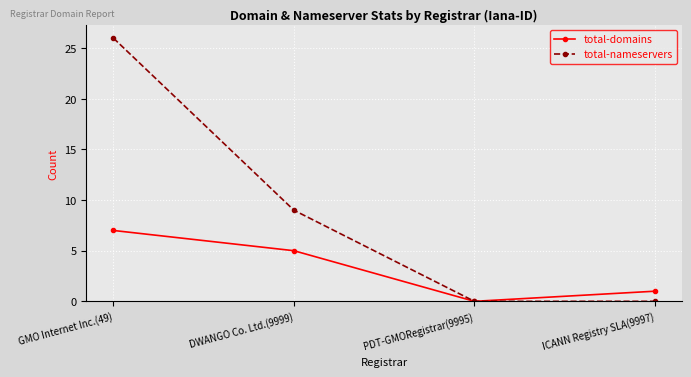

Reading left to right, transcribe all the data shown in this chart.

total-domains: 7	5	0	1
total-nameservers: 26	9	0	0